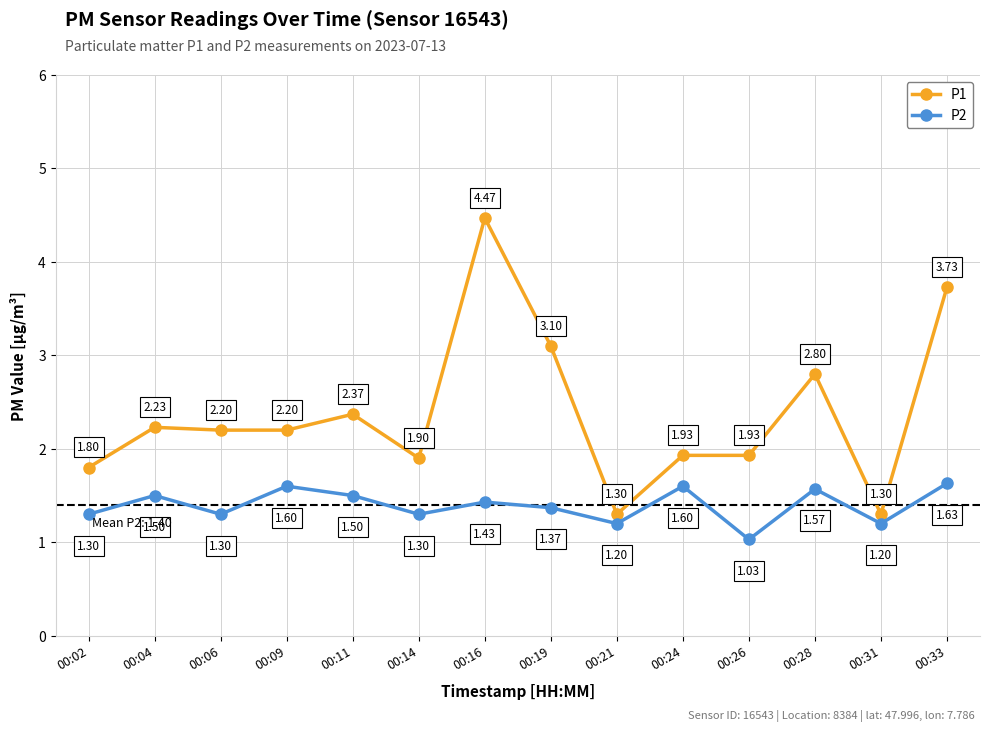

At which label is P2 closest to 1?

00:26